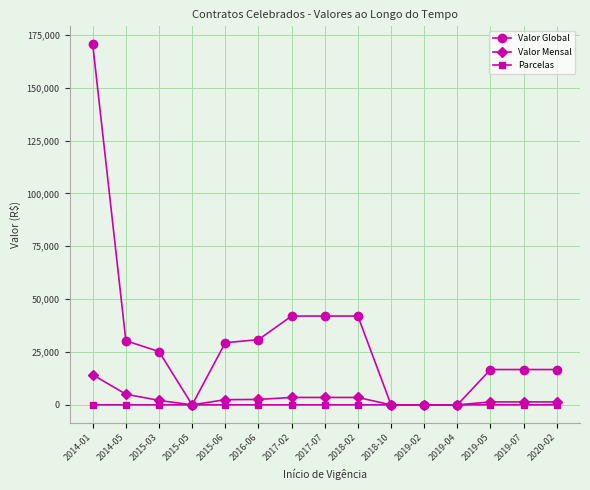

Is this an area chart (filled region under the line)?

No